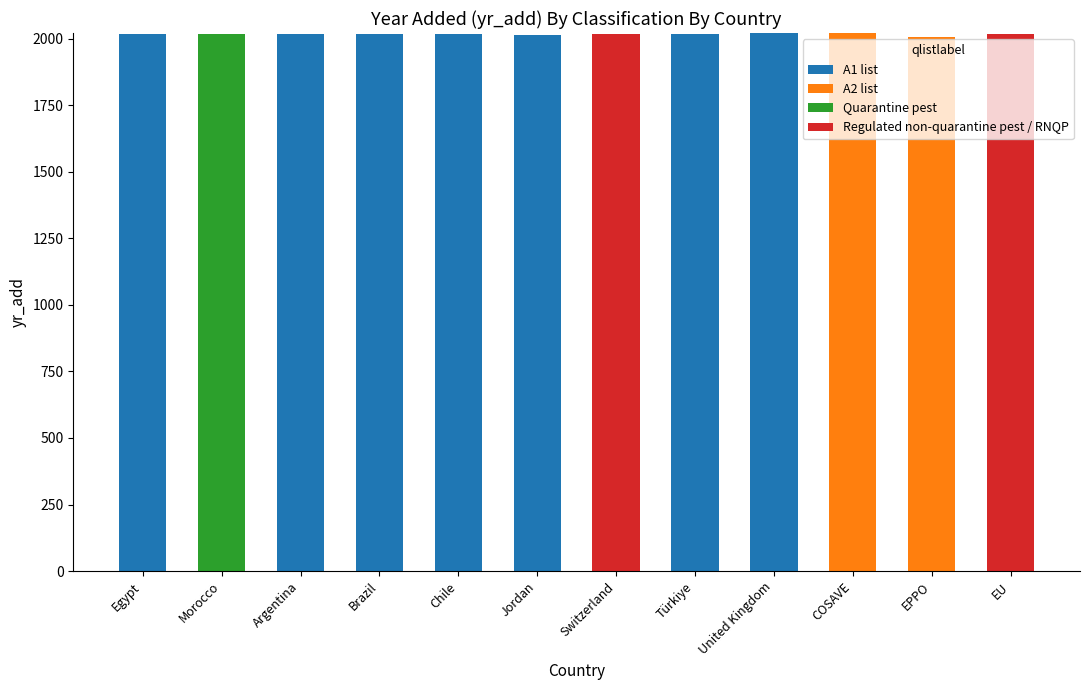

True or false: A1 list has a value of 2019 at Argentina.

True